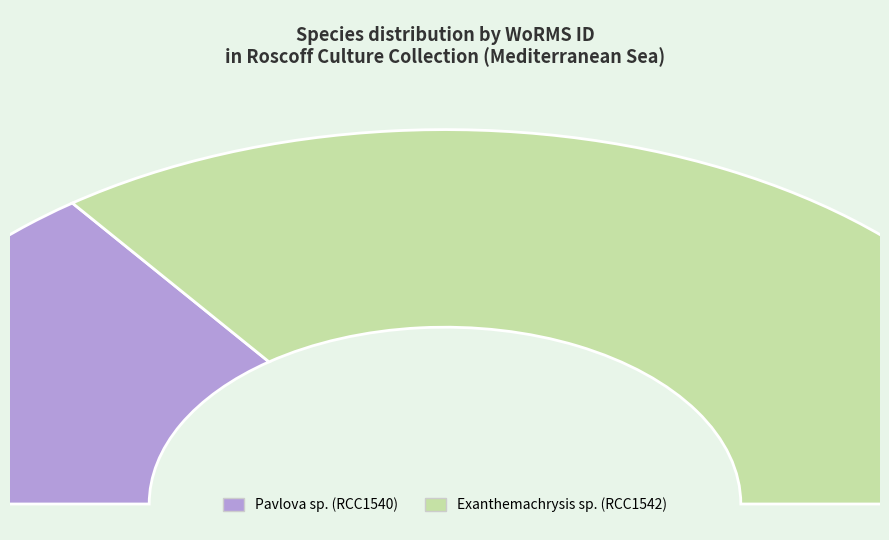

To the nearest percent, what is the difference between the Pavlova sp. (RCC1540) and Exanthemachrysis sp. (RCC1542) slice percentages?

41%